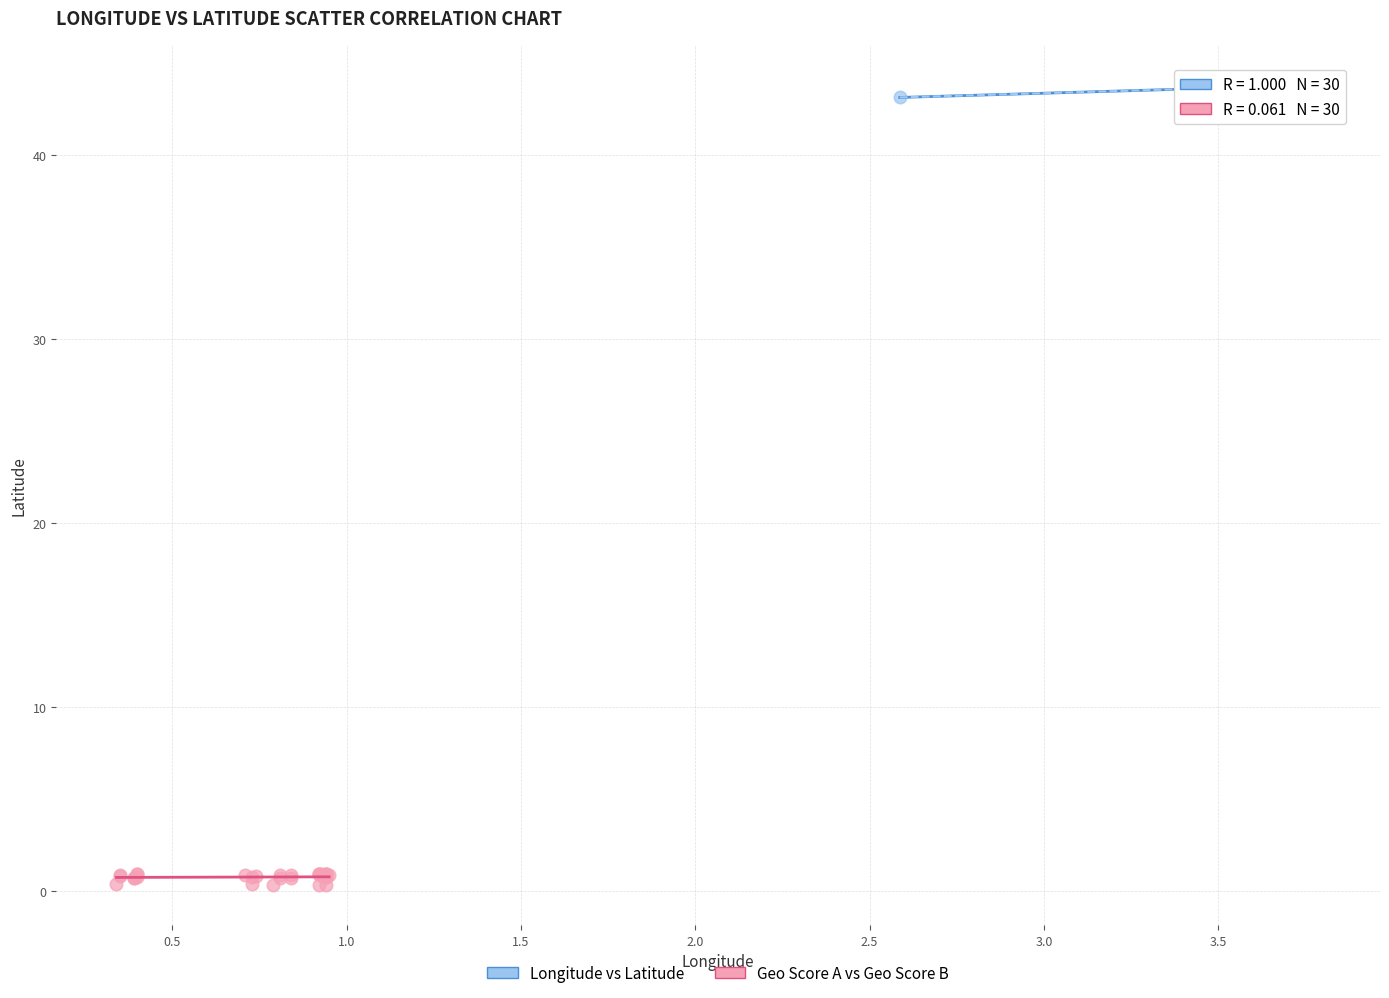

Which series reaches the minimum Y coordinate?

Geo Score A vs Geo Score B